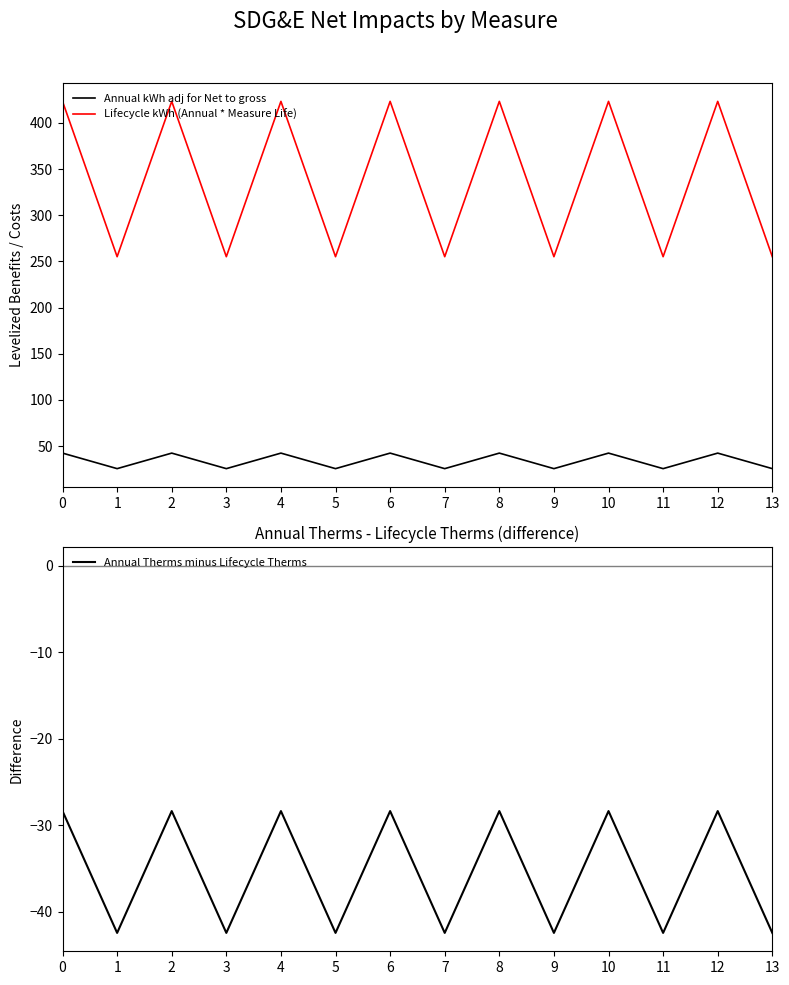

Does the chart display data point markers on the line(s)?

No